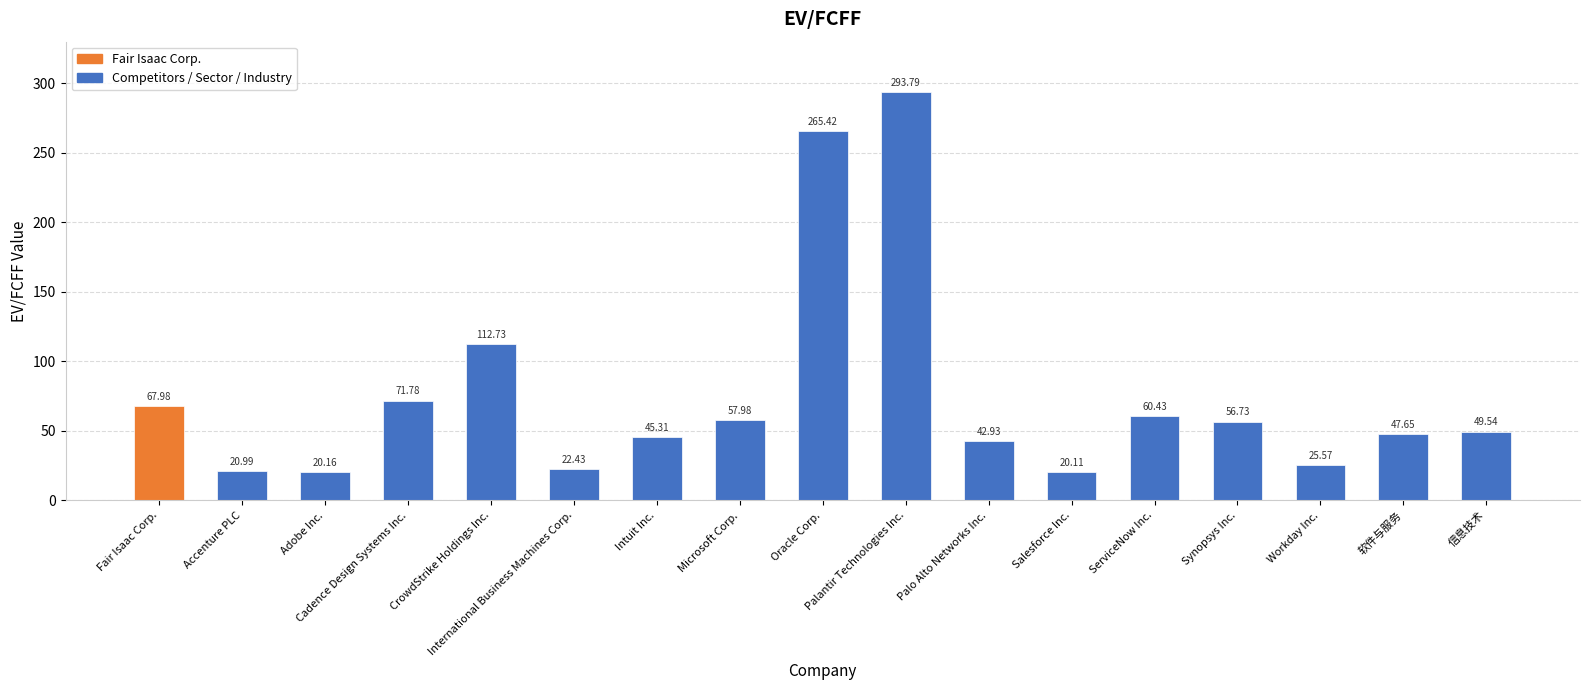

Approximately how many times larger is the value at Workday Inc. compared to Adobe Inc.?

1.3